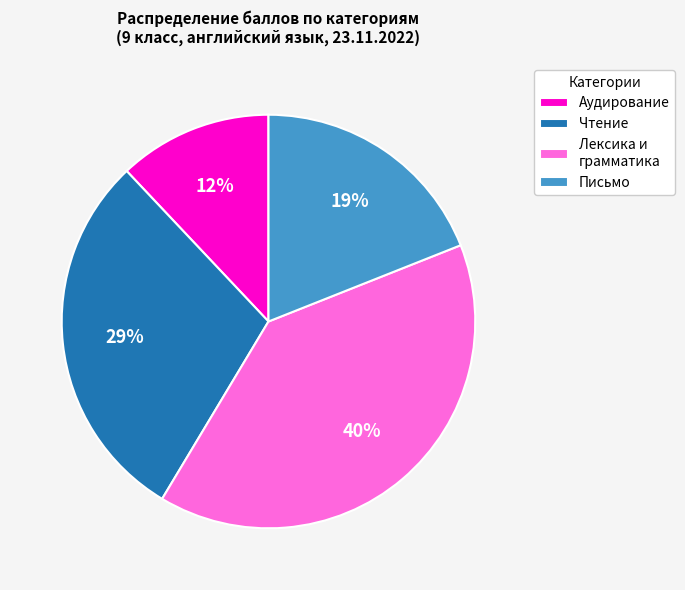

Is Лексика и грамматика the majority of the pie?

No